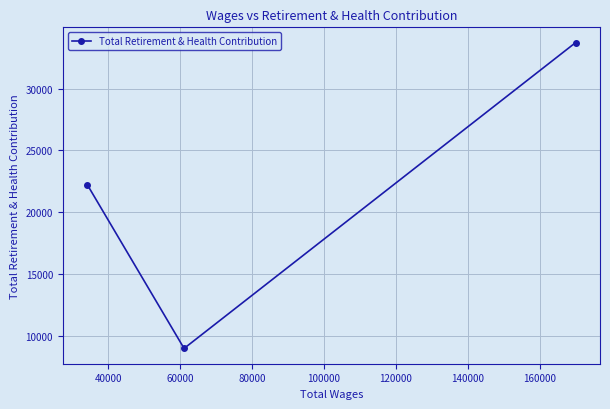

What is the average value?

21648